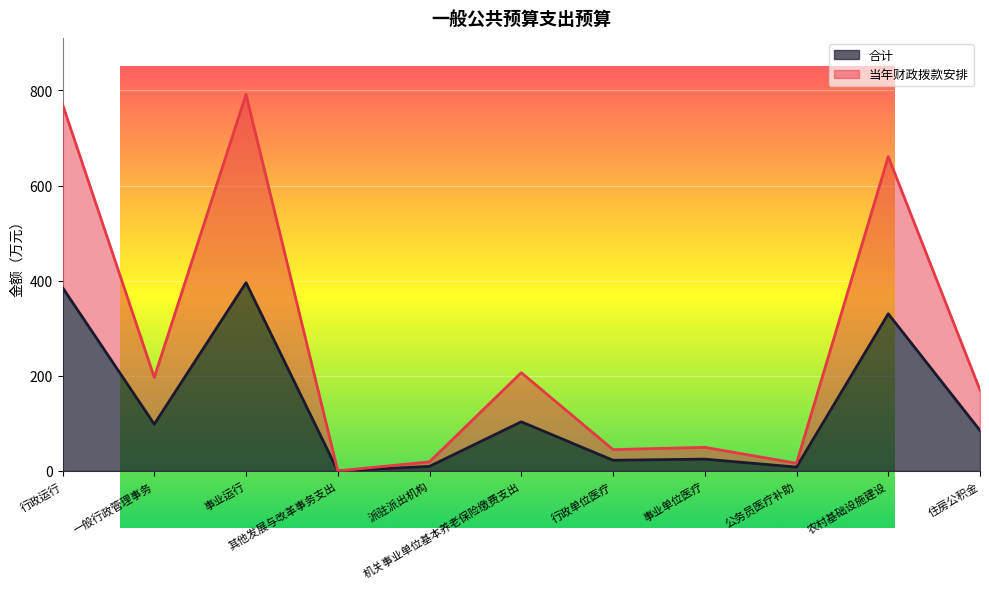

True or false: 合计 and 当年财政拨款安排 cross at least once.

False